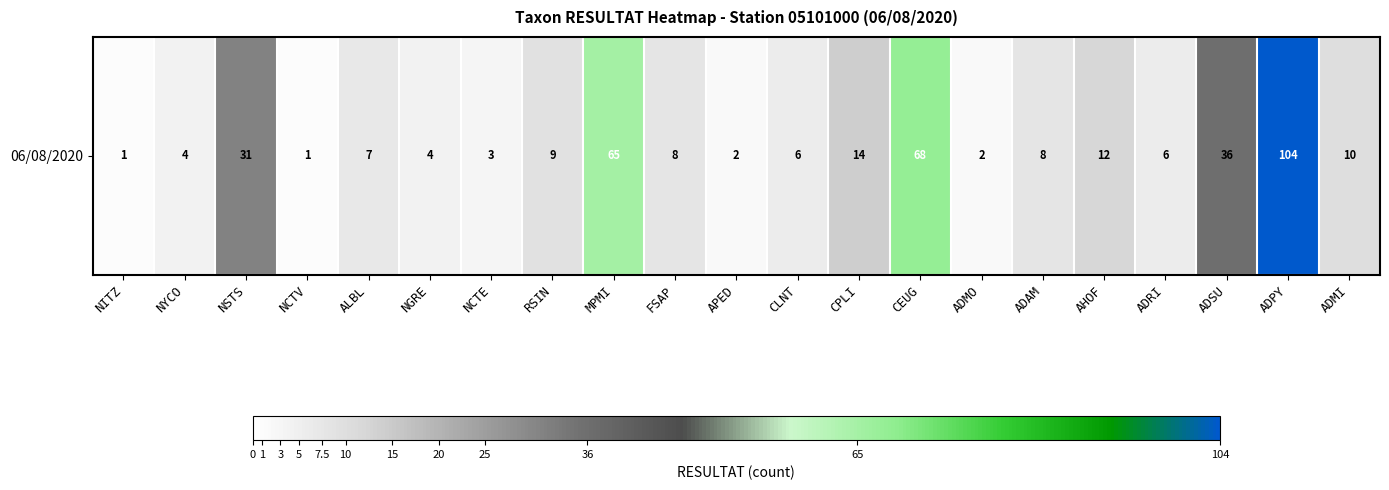

At which label is the value closest to 52?

MPMI